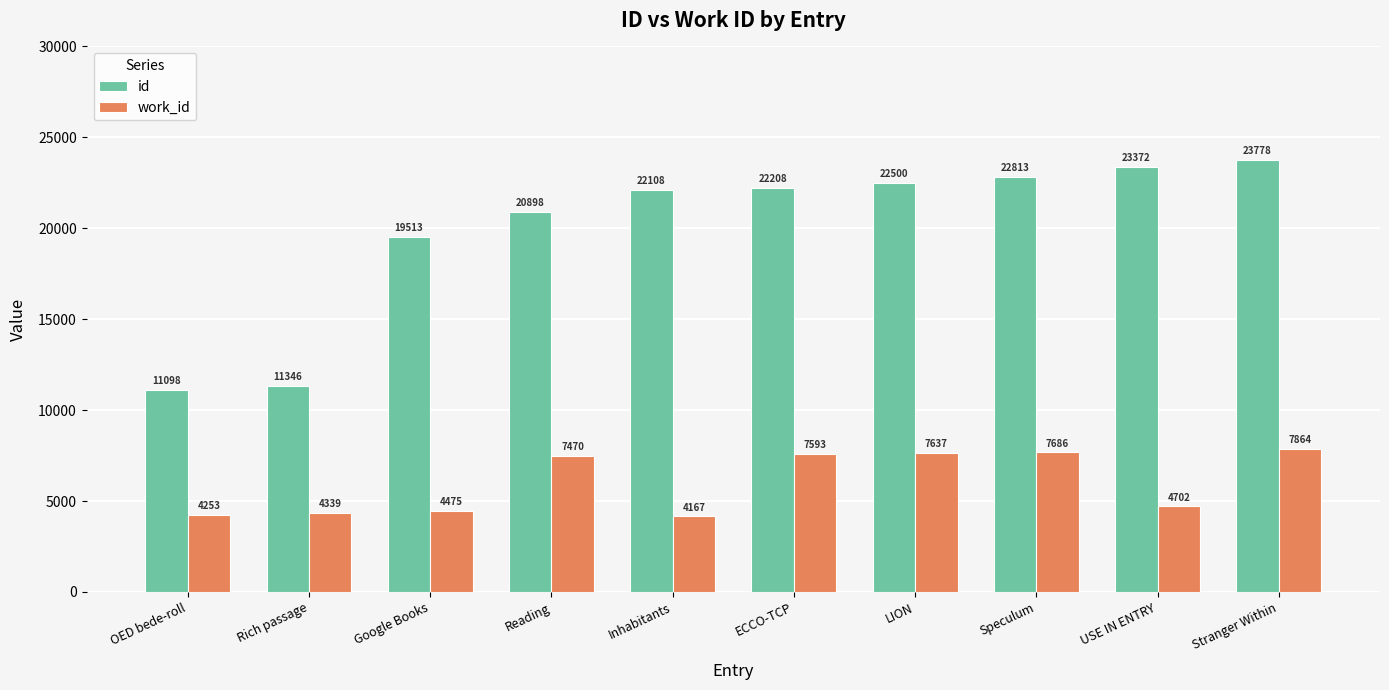

What is the label of the 7th bar from the left?

LION